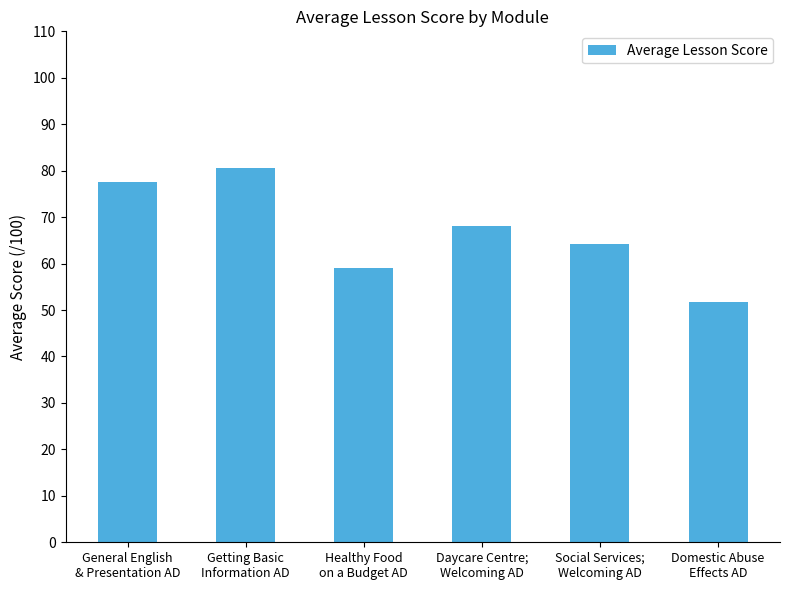

What is the value of the 2nd bar from the left?

80.6